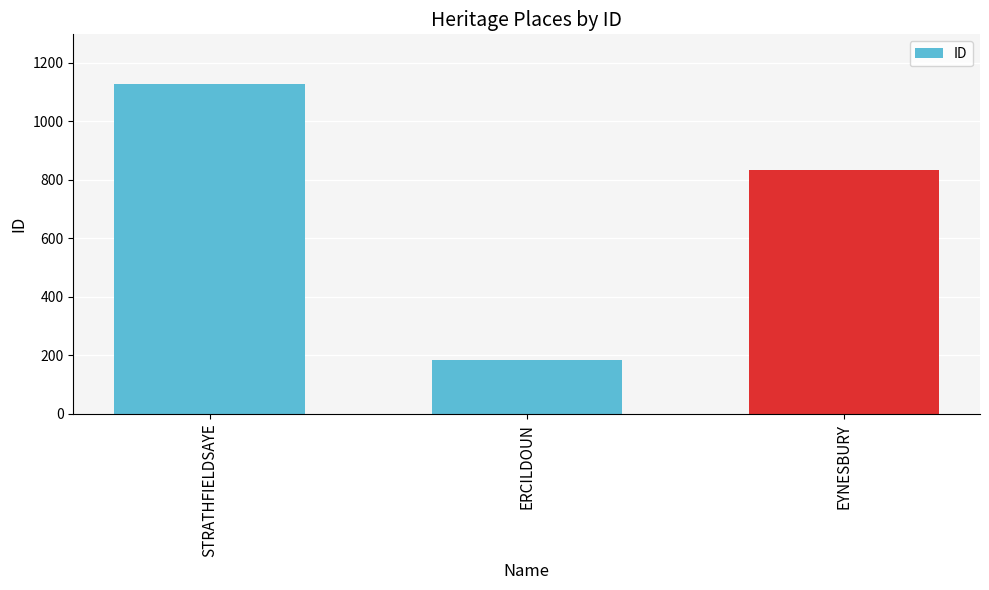

How many values are between 184 and 1128?

3